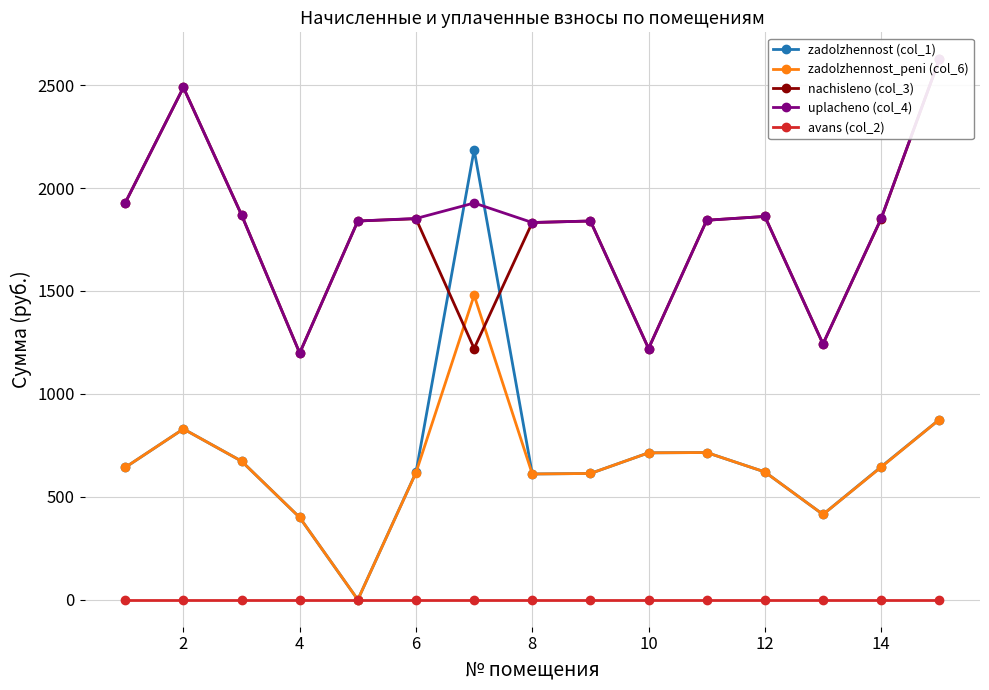

What is the value of the uplacheno (col_4) point at the 2nd from the left?

2488.7